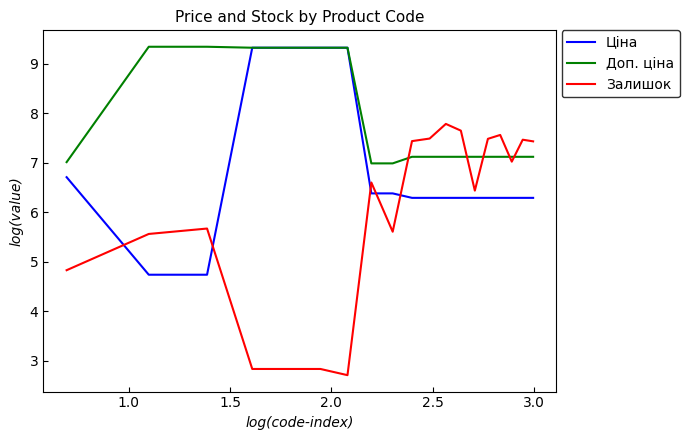

Which series has the widest spread of values?

Залишок